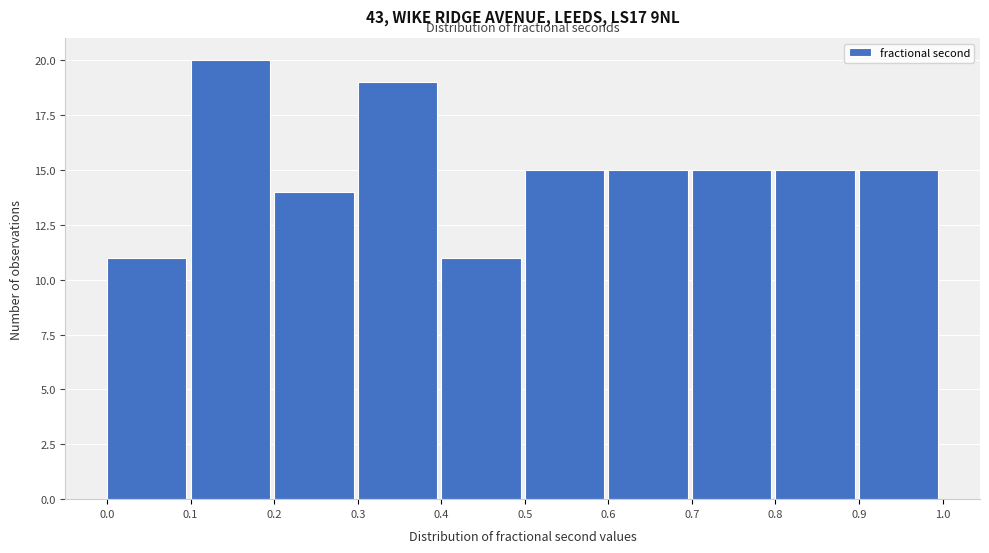

Reading left to right, list every bar in this chart as the range it spans on the x-axis followed by its height. The values are not printed on the chart, so give them approximately, as read against the axis.

0.0 to 0.1: 11
0.1 to 0.2: 20
0.2 to 0.3: 14
0.3 to 0.4: 19
0.4 to 0.5: 11
0.5 to 0.6: 15
0.6 to 0.7: 15
0.7 to 0.8: 15
0.8 to 0.9: 15
0.9 to 1.0: 15